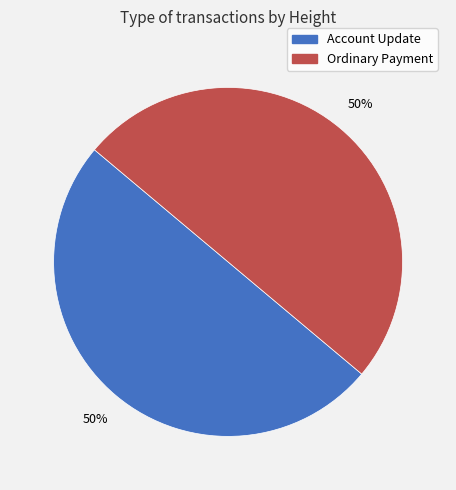

The Account Update slice represents 50% of the pie. True or false?

True